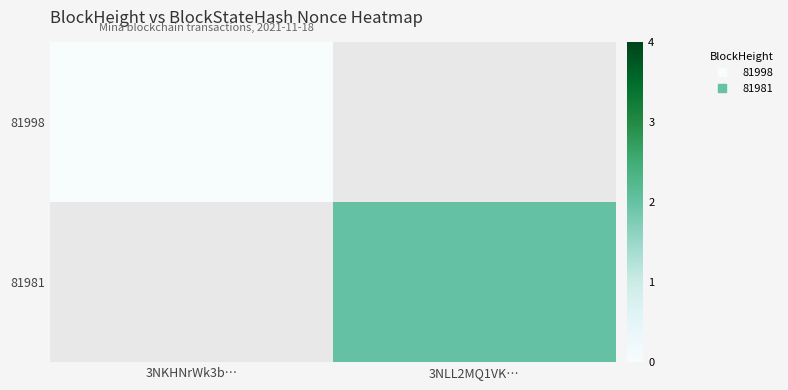

Between 3NLL2MQ1VK… and 3NKHNrWk3b…, which is larger?

3NKHNrWk3b…